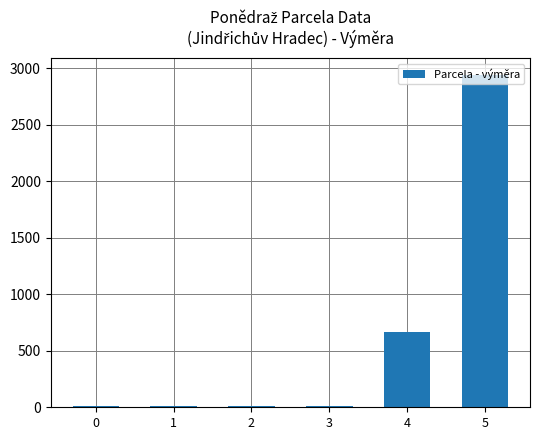

What is the smallest value displayed?

12